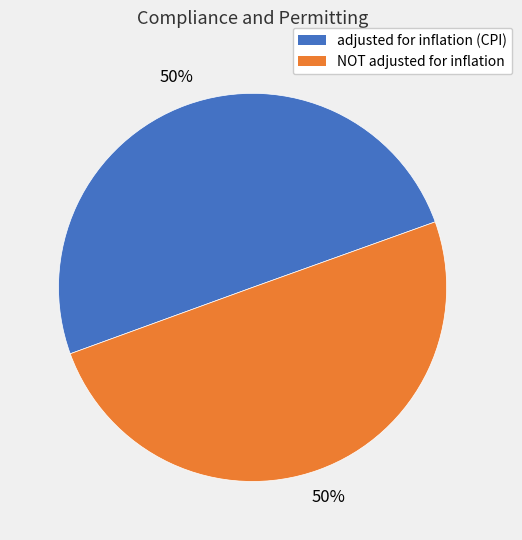

Do NOT adjusted for inflation and adjusted for inflation (CPI) together represent more than half of the pie?

Yes